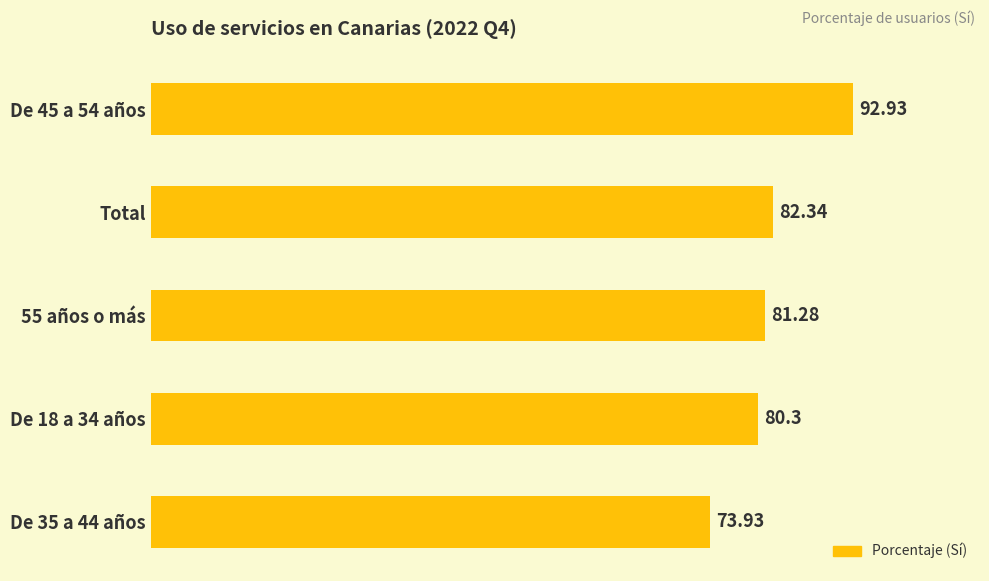

What is the change in value from De 45 a 54 años to De 35 a 44 años?

-19.0